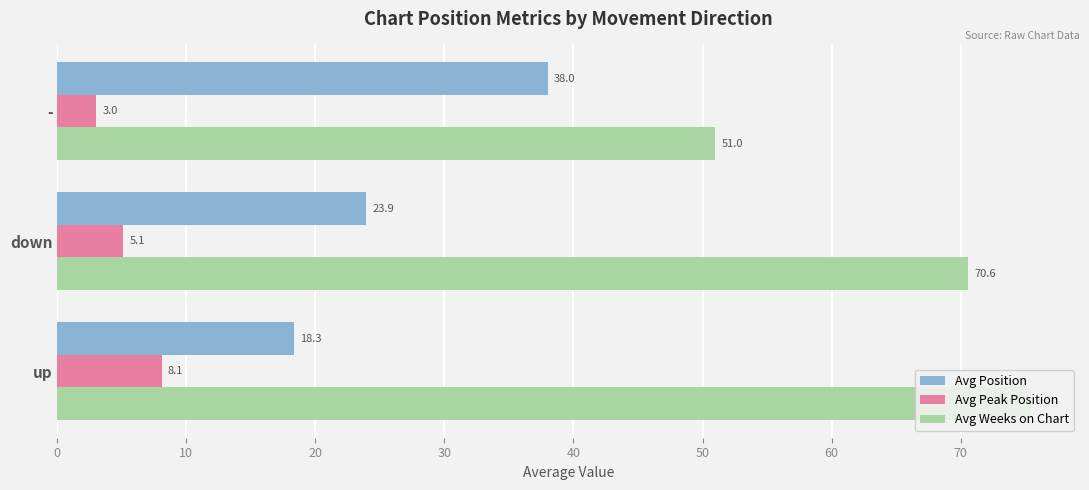

Which series has the largest total across all categories?

Avg Weeks on Chart